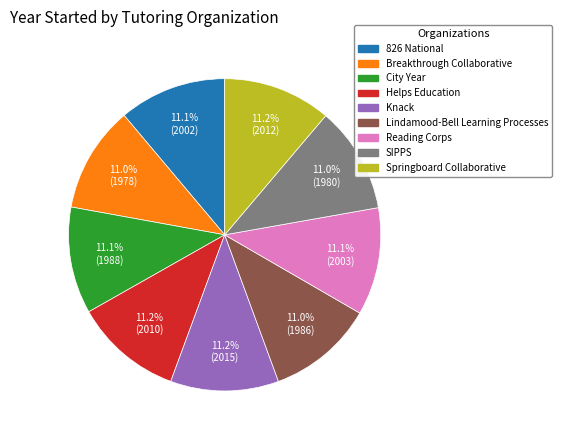

To the nearest percent, what is the average slice percentage?

11%